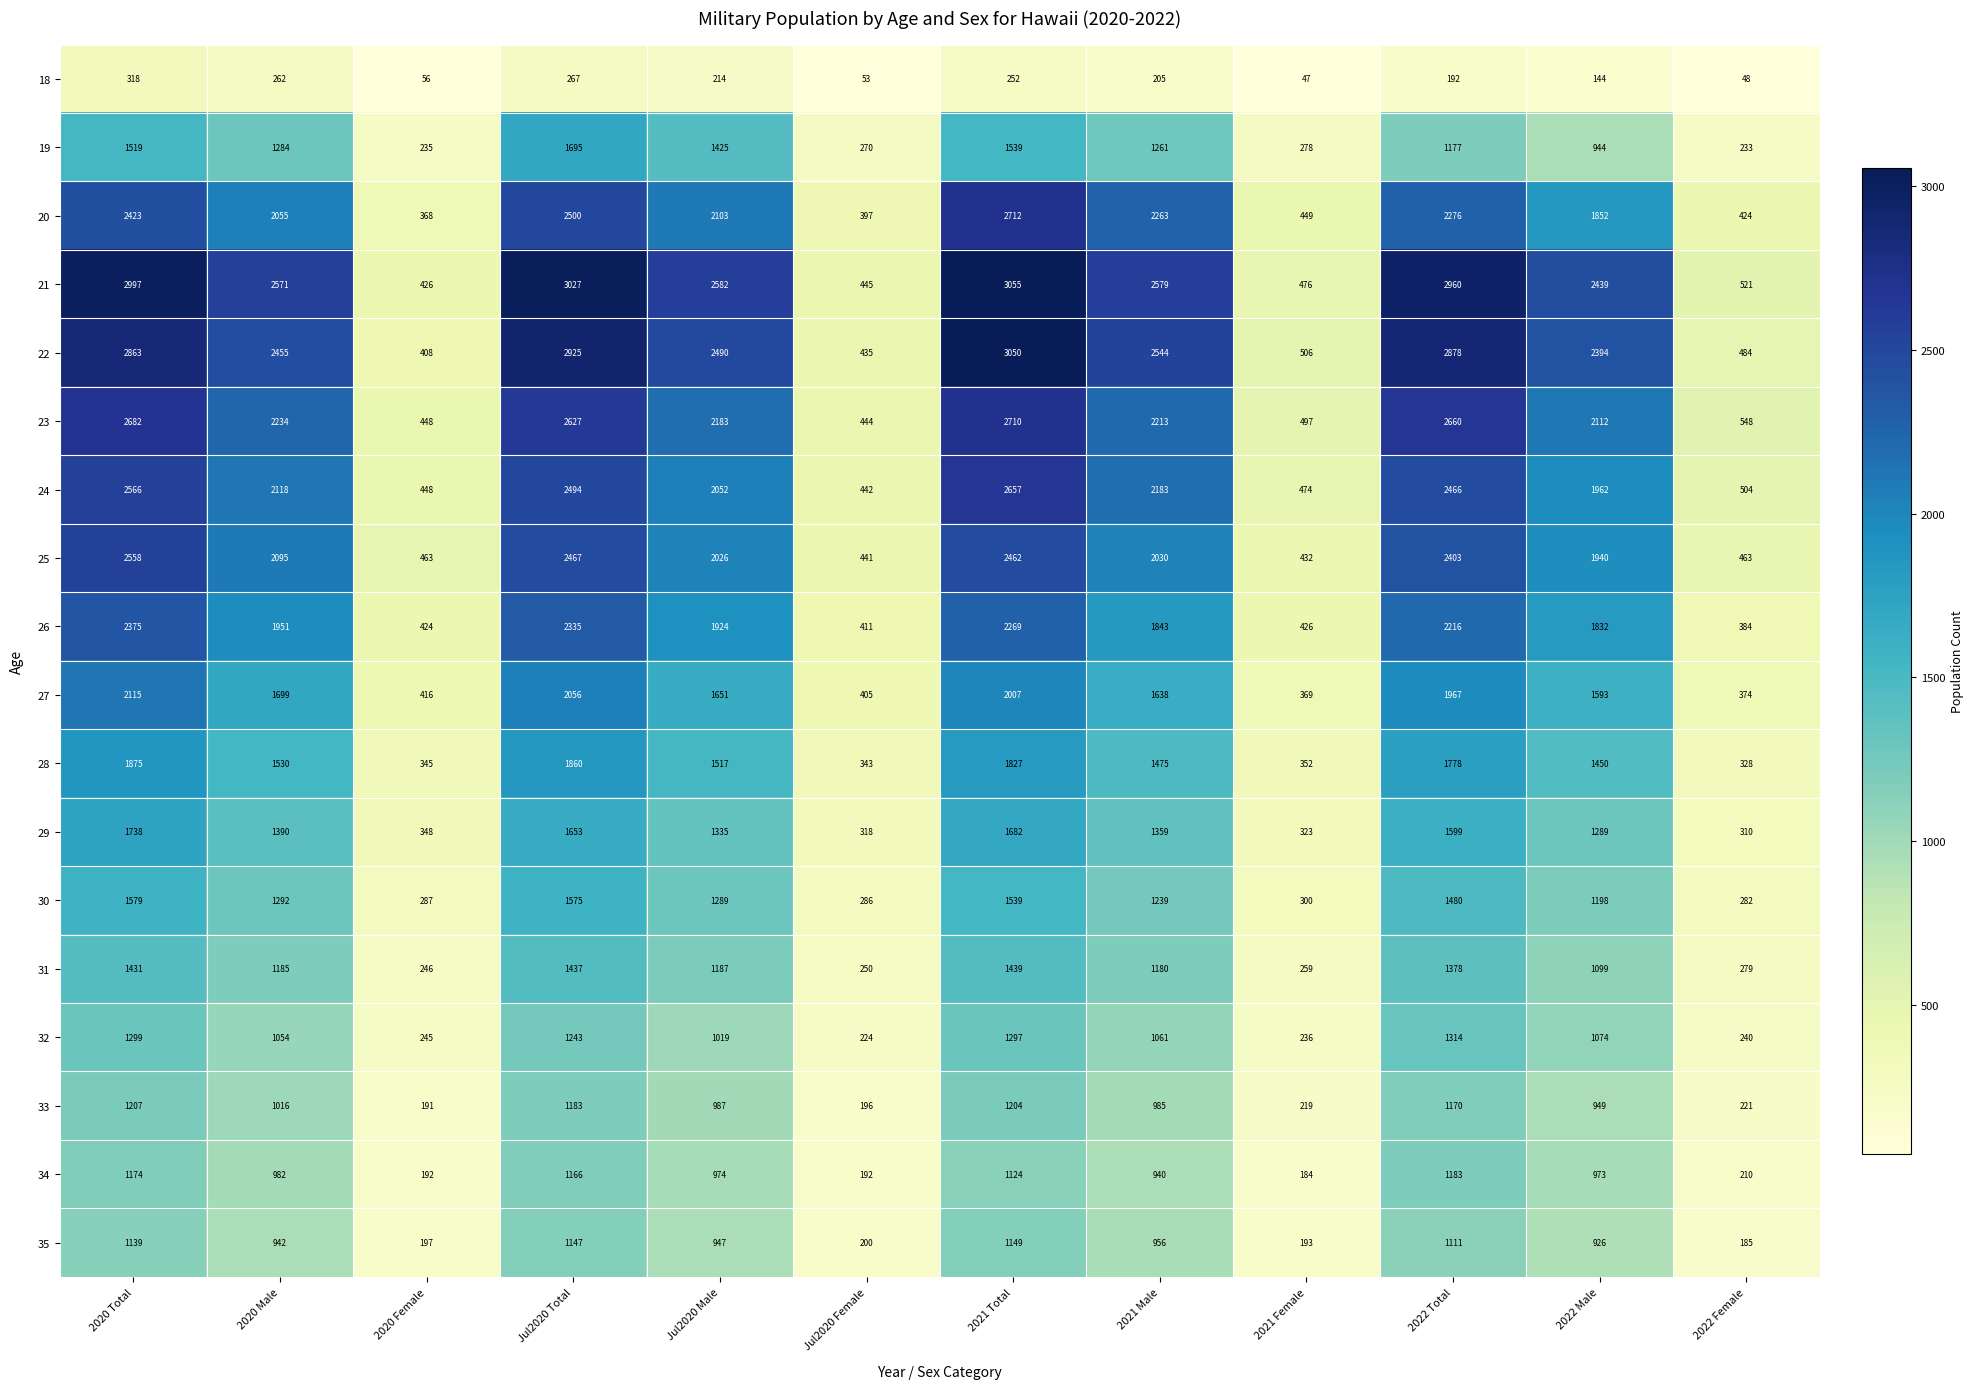

What is the average value of the 30 series?

1029